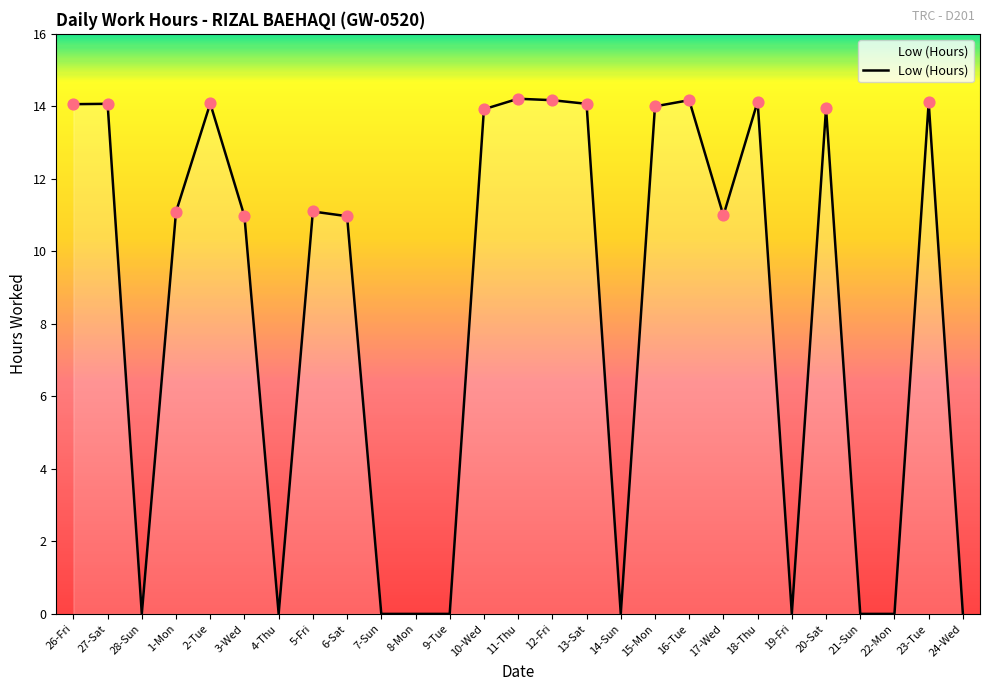

Between 24-Wed and 1-Mon, which is larger?

1-Mon